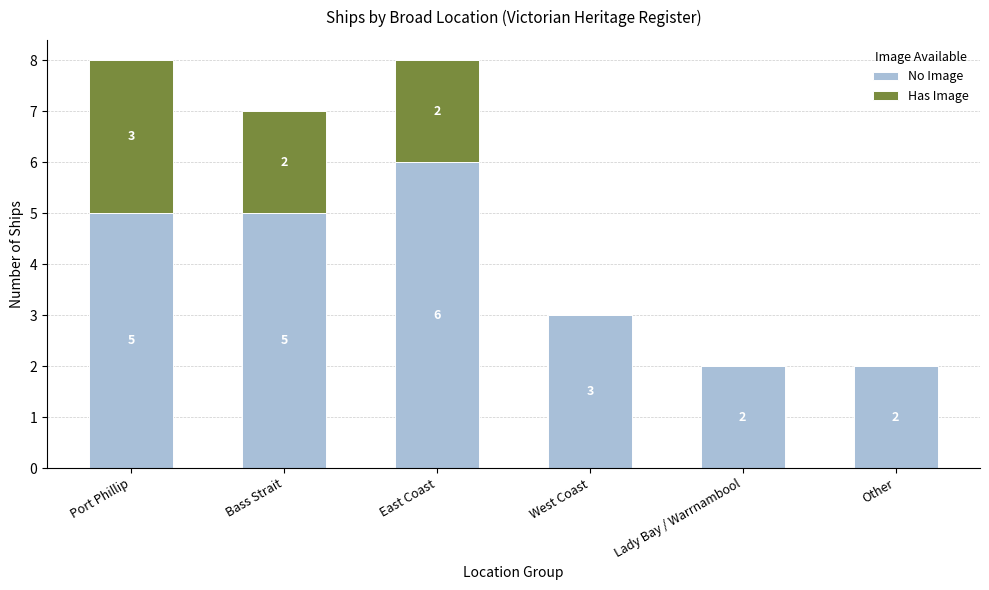

Reading left to right, transcribe the values for No Image.

Port Phillip=5	Bass Strait=5	East Coast=6	West Coast=3	Lady Bay / Warrnambool=2	Other=2